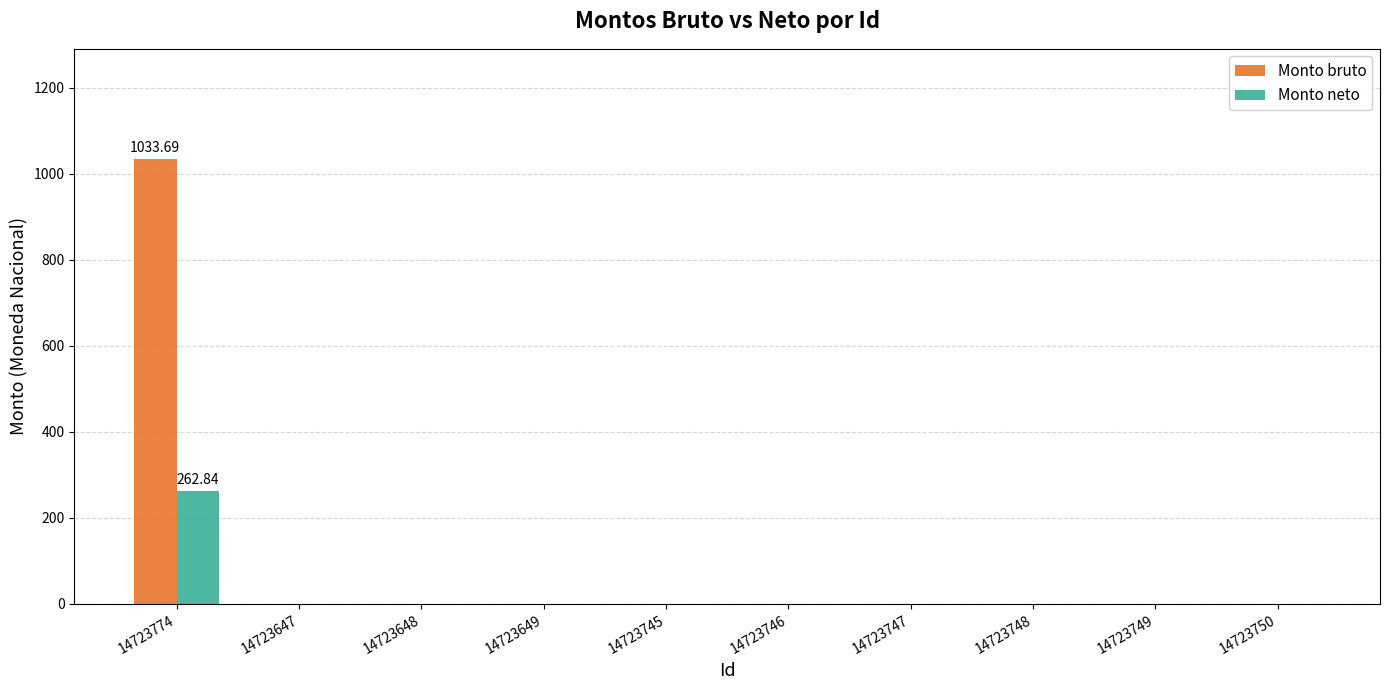

Which series changed the most between 14723774 and 14723649?

Monto bruto